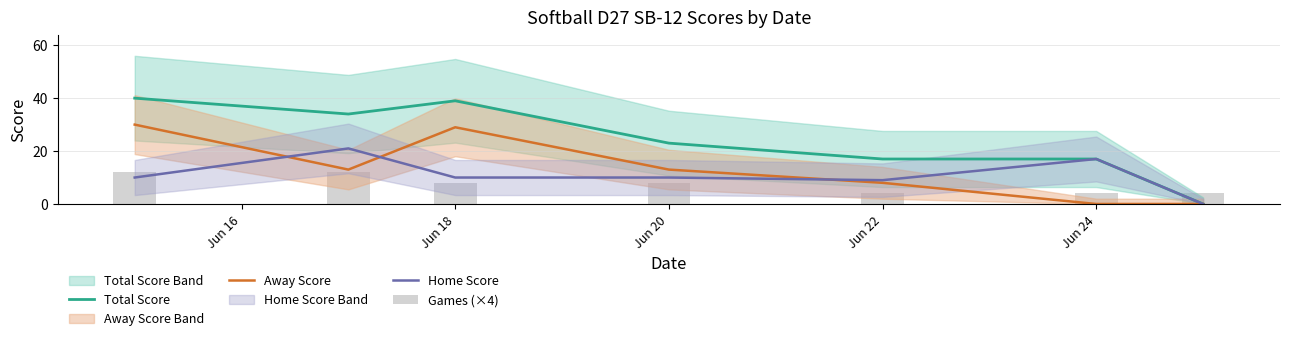

Count the number of data series in this chart.

4